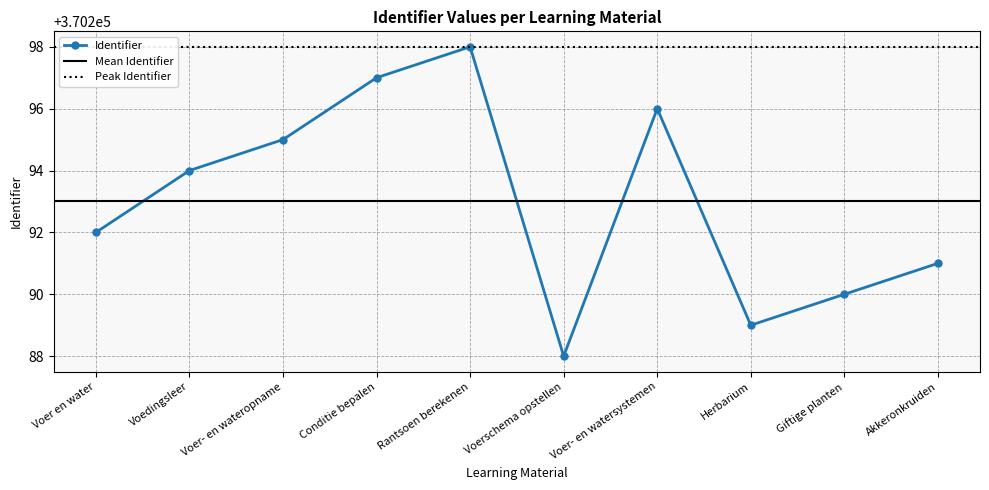

Is it true that the value at Voer- en wateropname is 370295?

True